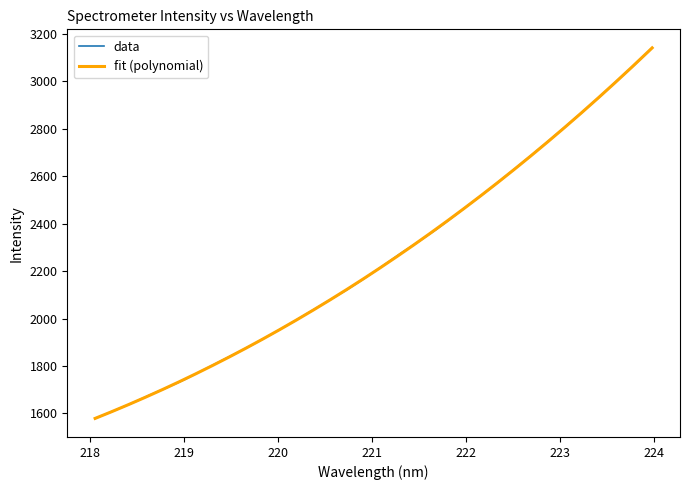

What is the average value?

2253.9